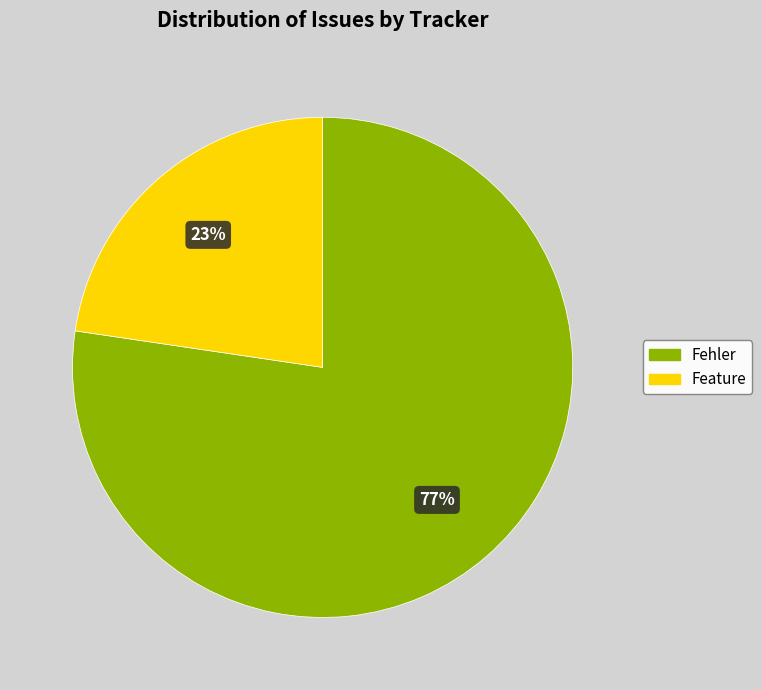

How many slices are in this pie chart?

2